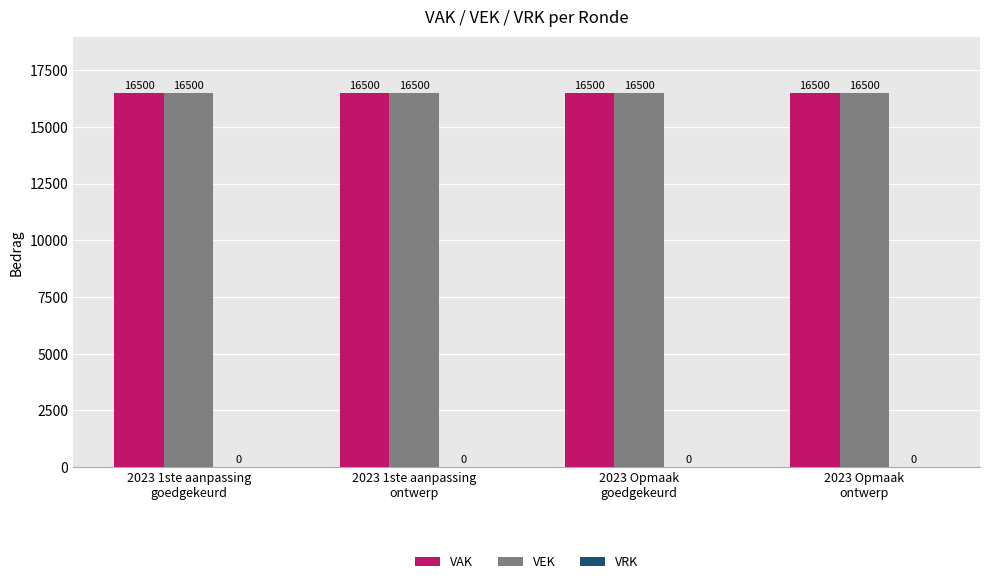

What value does the VEK series have at 2023 Opmaak
goedgekeurd?

16500